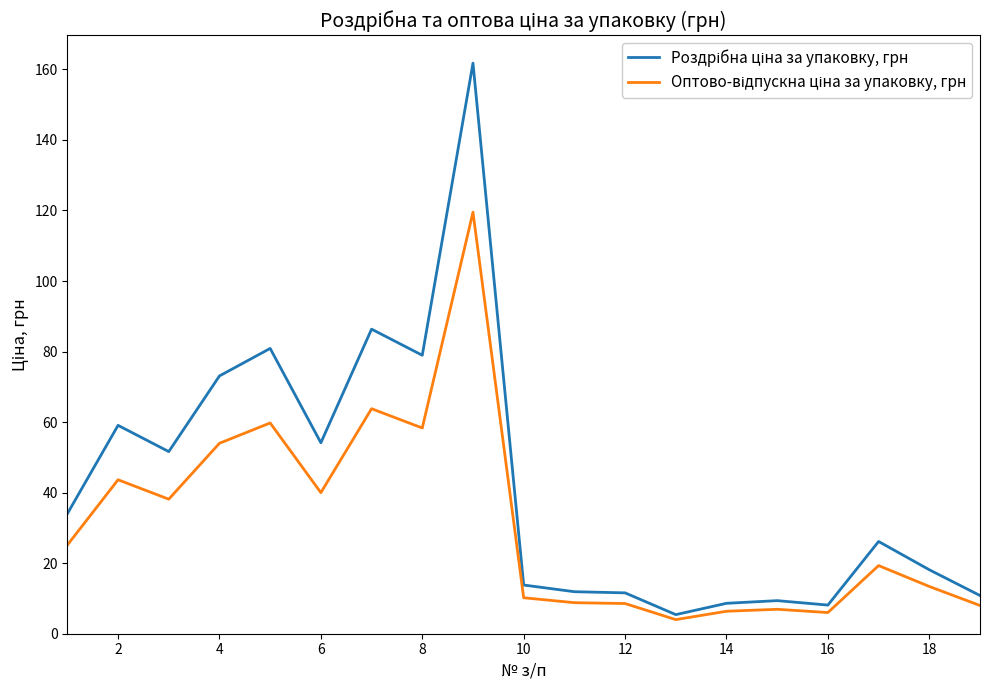

What is the greatest value displayed?

161.8